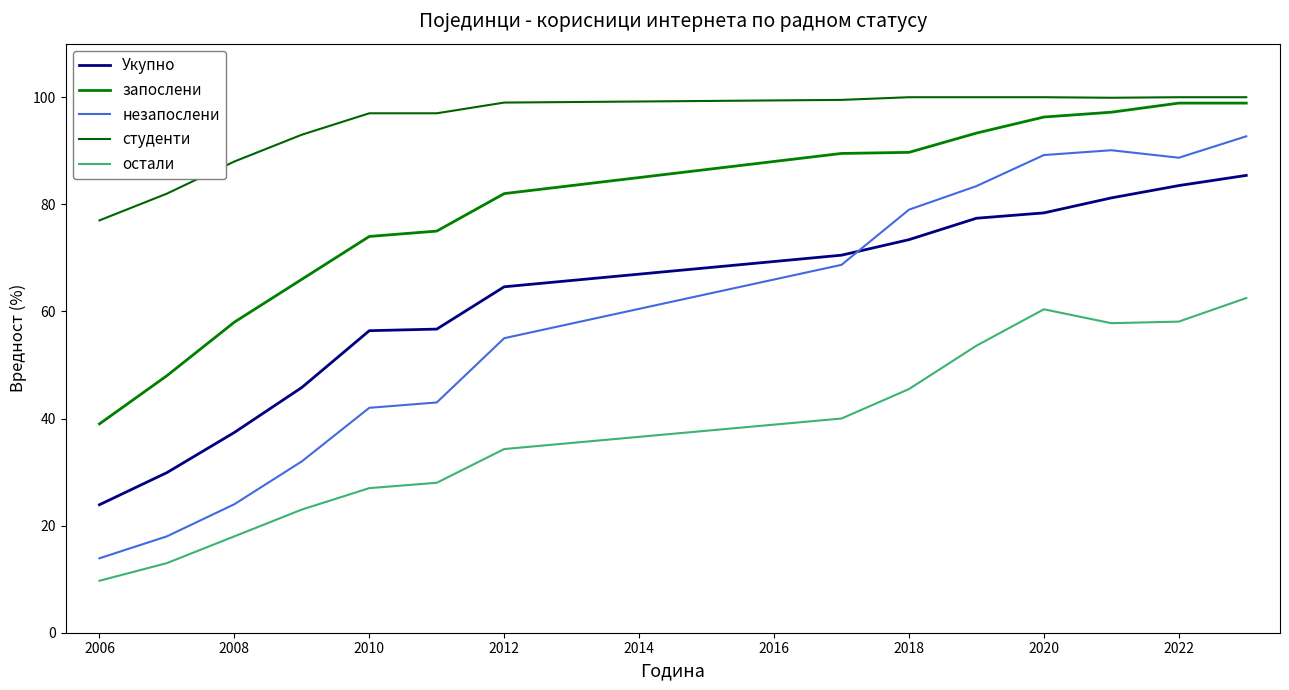

How many series are shown in this chart?

5